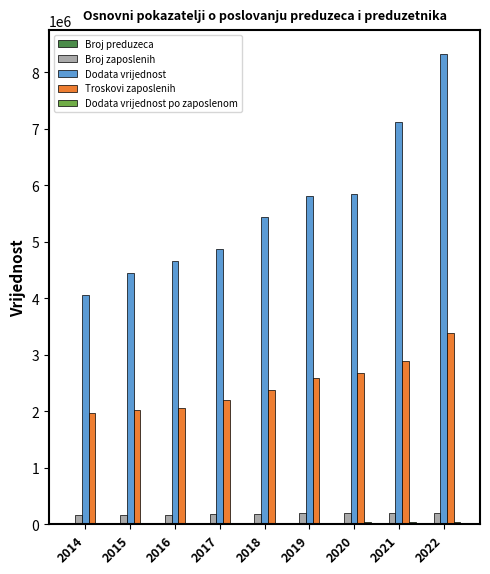

What is the sum of all Dodata vrijednost values?

50599976